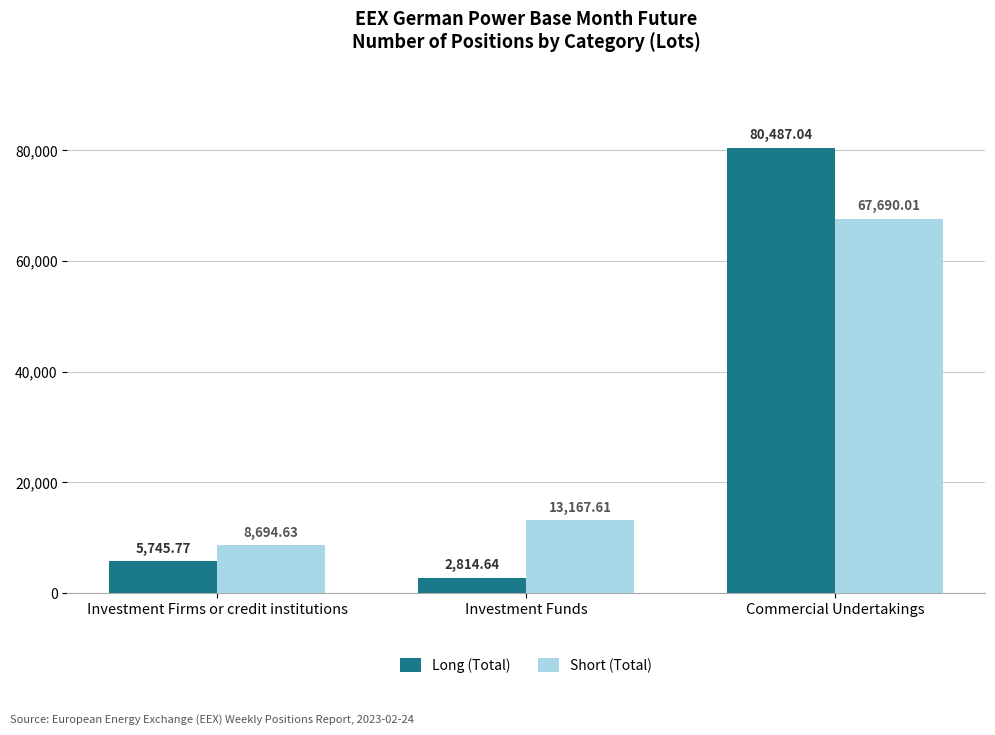

At which category does the chart reach its peak across all series?

Commercial Undertakings